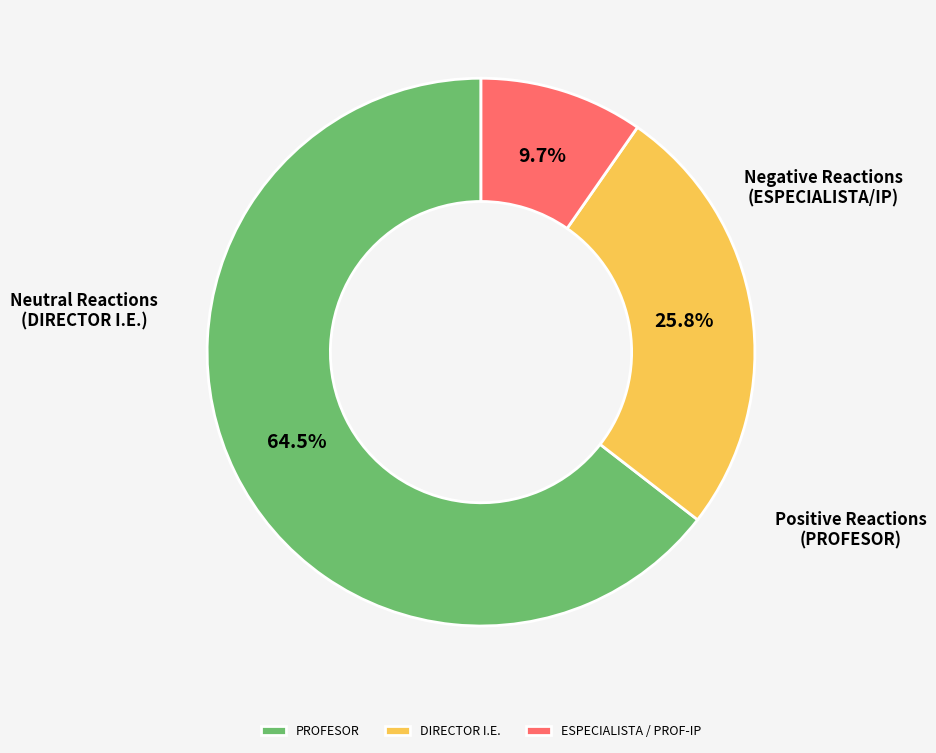

Which category has the smallest portion of the pie?

ESPECIALISTA / PROF-IP